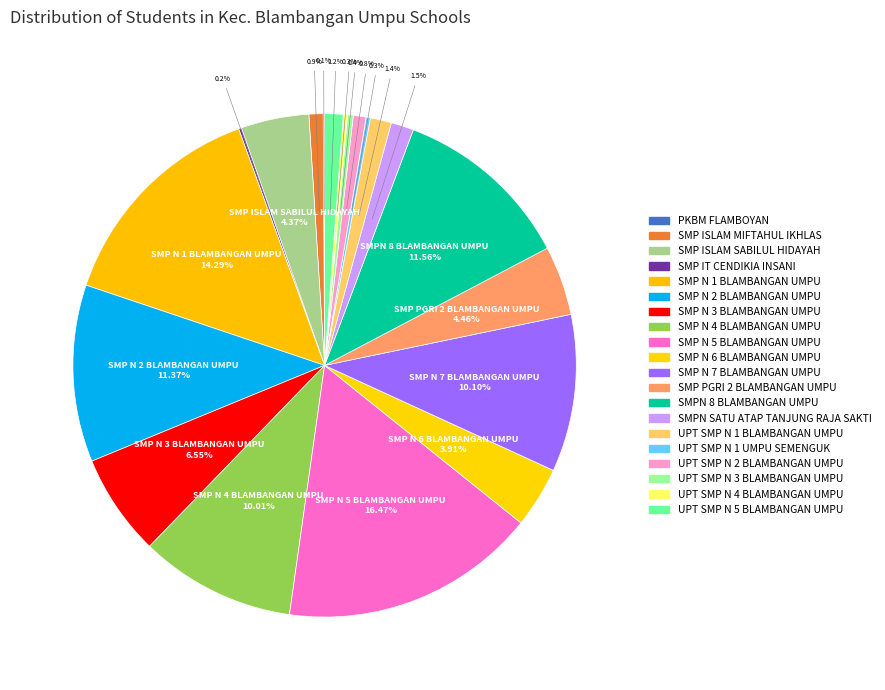

True or false: SMP IT CENDIKIA INSANI accounts for 0% of the total.

True